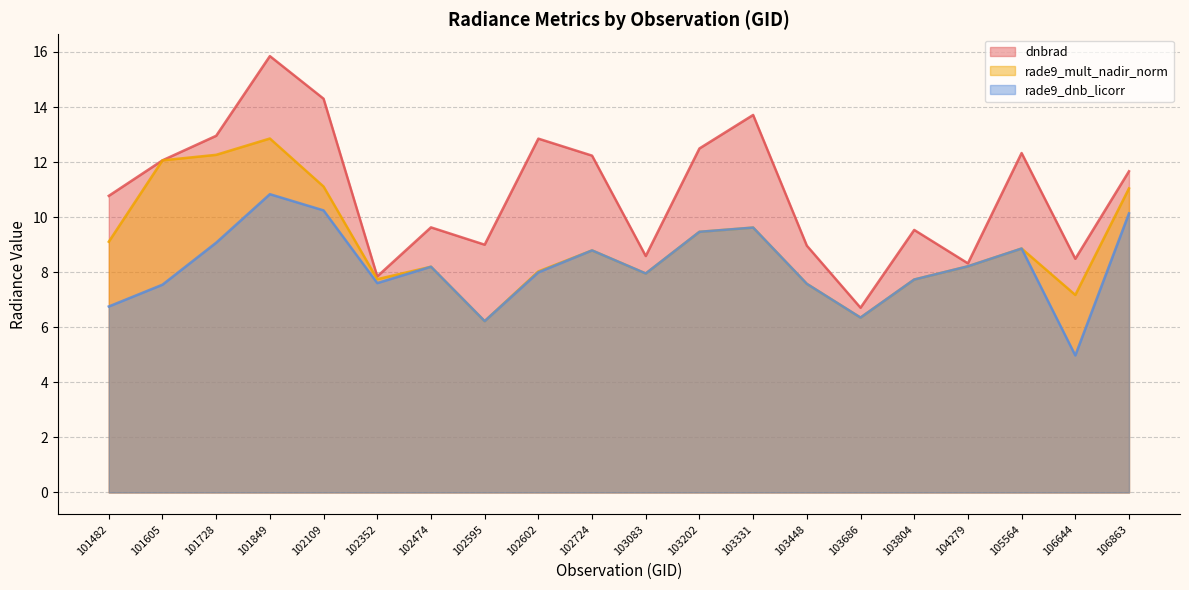

At which label does dnbrad reach its minimum?

103686